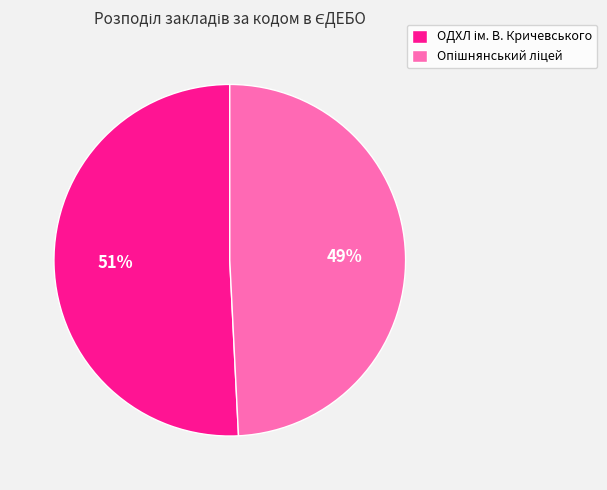

To the nearest percent, what is the difference between the largest and smallest slice percentages?

2%